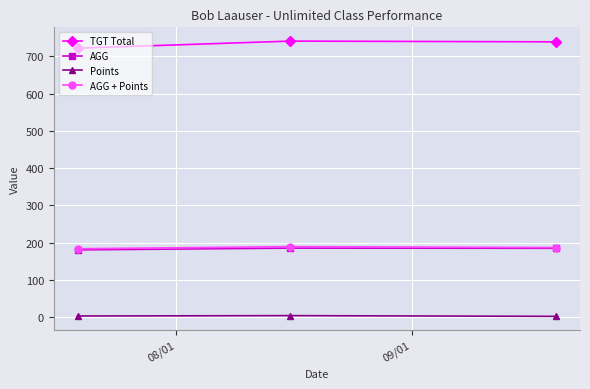

At how many categories does at least one series exceed 715?

3